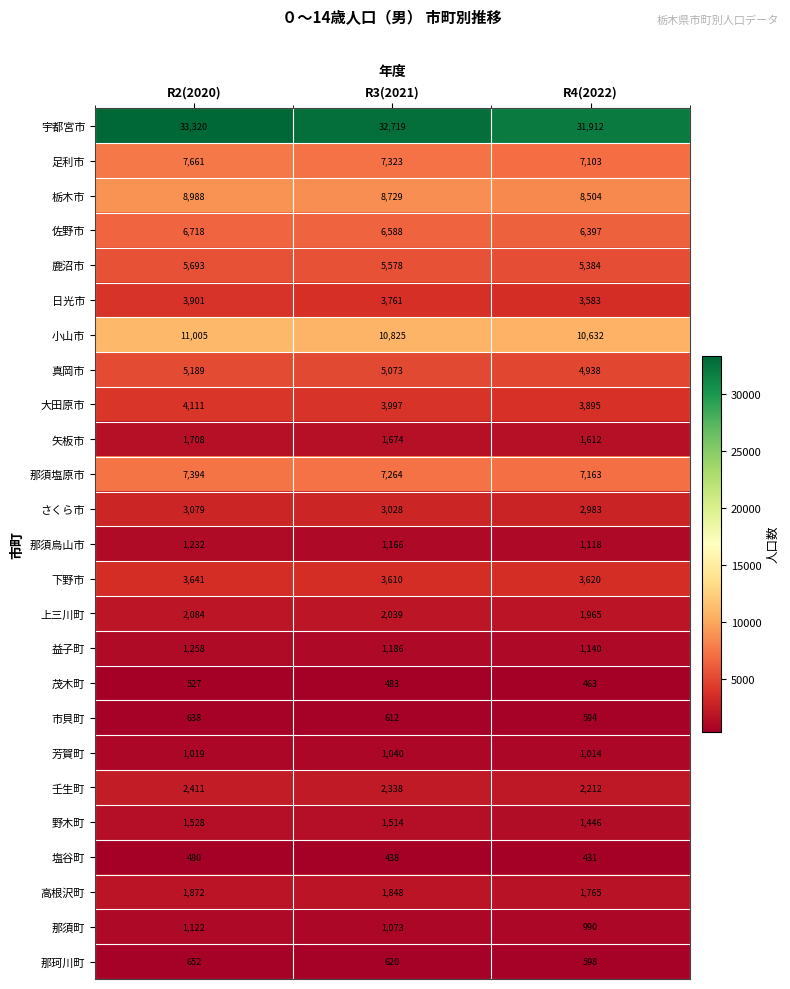

How many categories are shown in the chart?

3